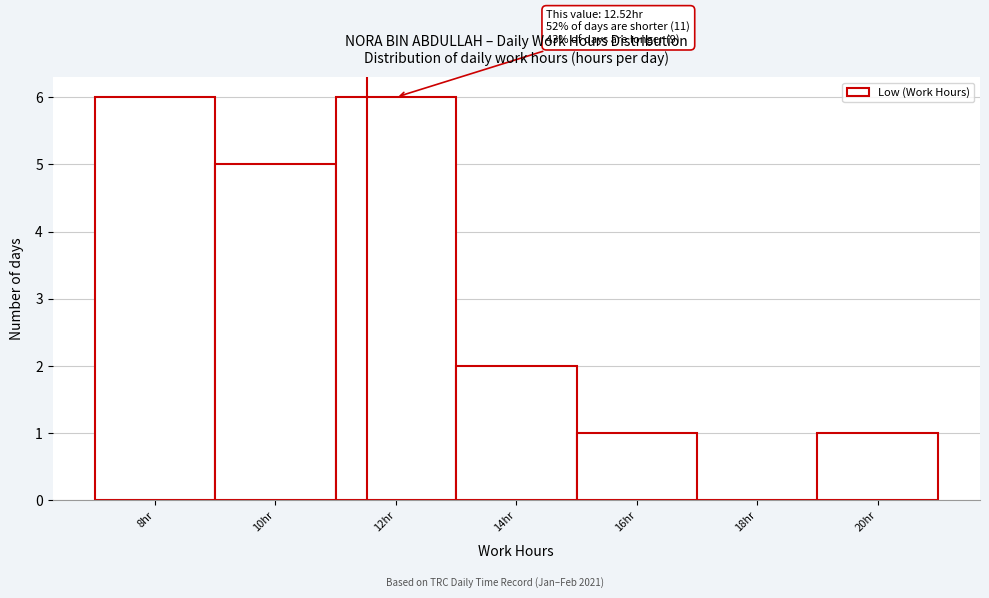

Reading right to left, extract all data points from this chart.

20hr=1	18hr=0	16hr=1	14hr=2	12hr=6	10hr=5	8hr=6